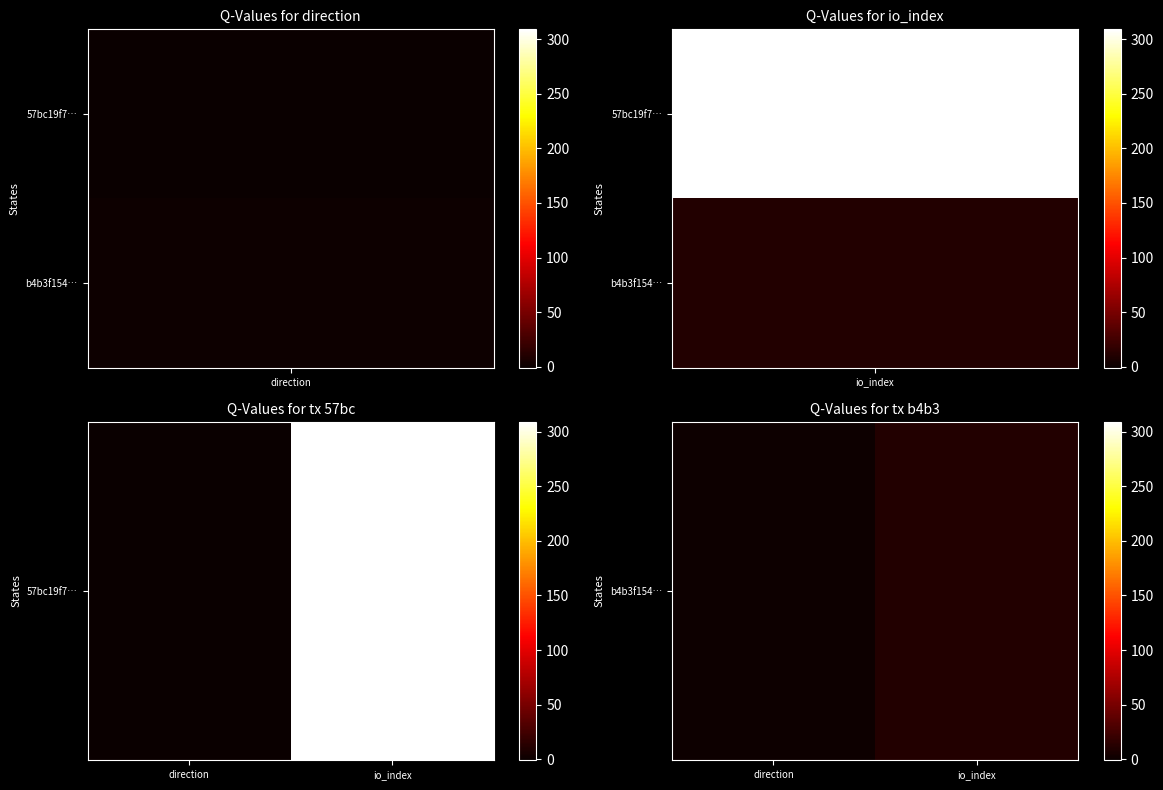

What is the sum of the values at direction and io_index?

12